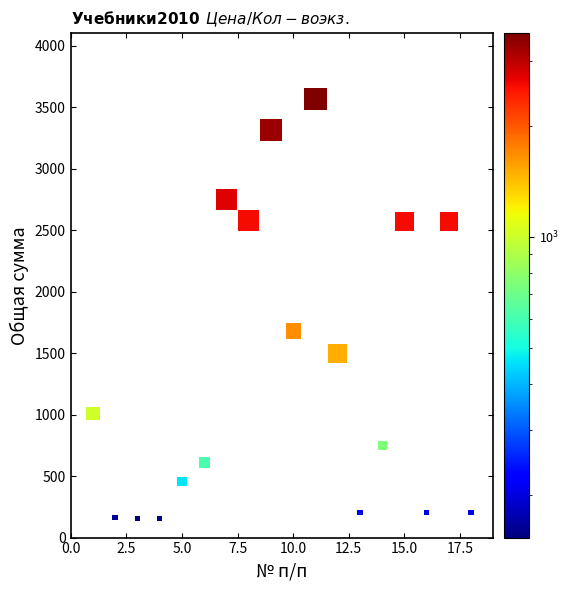

What is the range of Y values (max minus min)?

3417.0